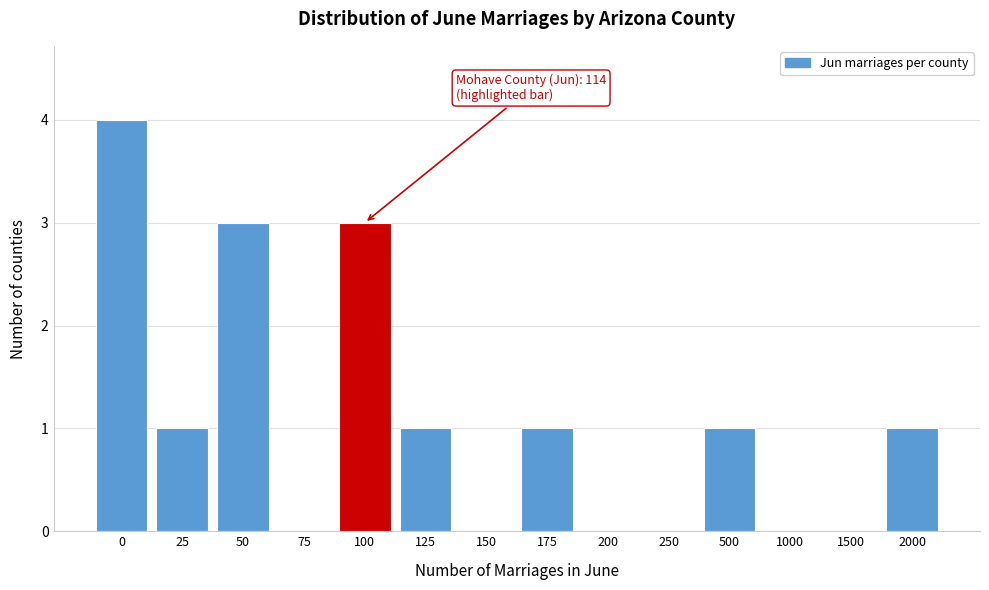

Reading left to right, list all the values displayed in this chart.

0=4	25=1	50=3	75=0	100=3	125=1	150=0	175=1	200=0	250=0	500=1	1000=0	1500=0	2000=1